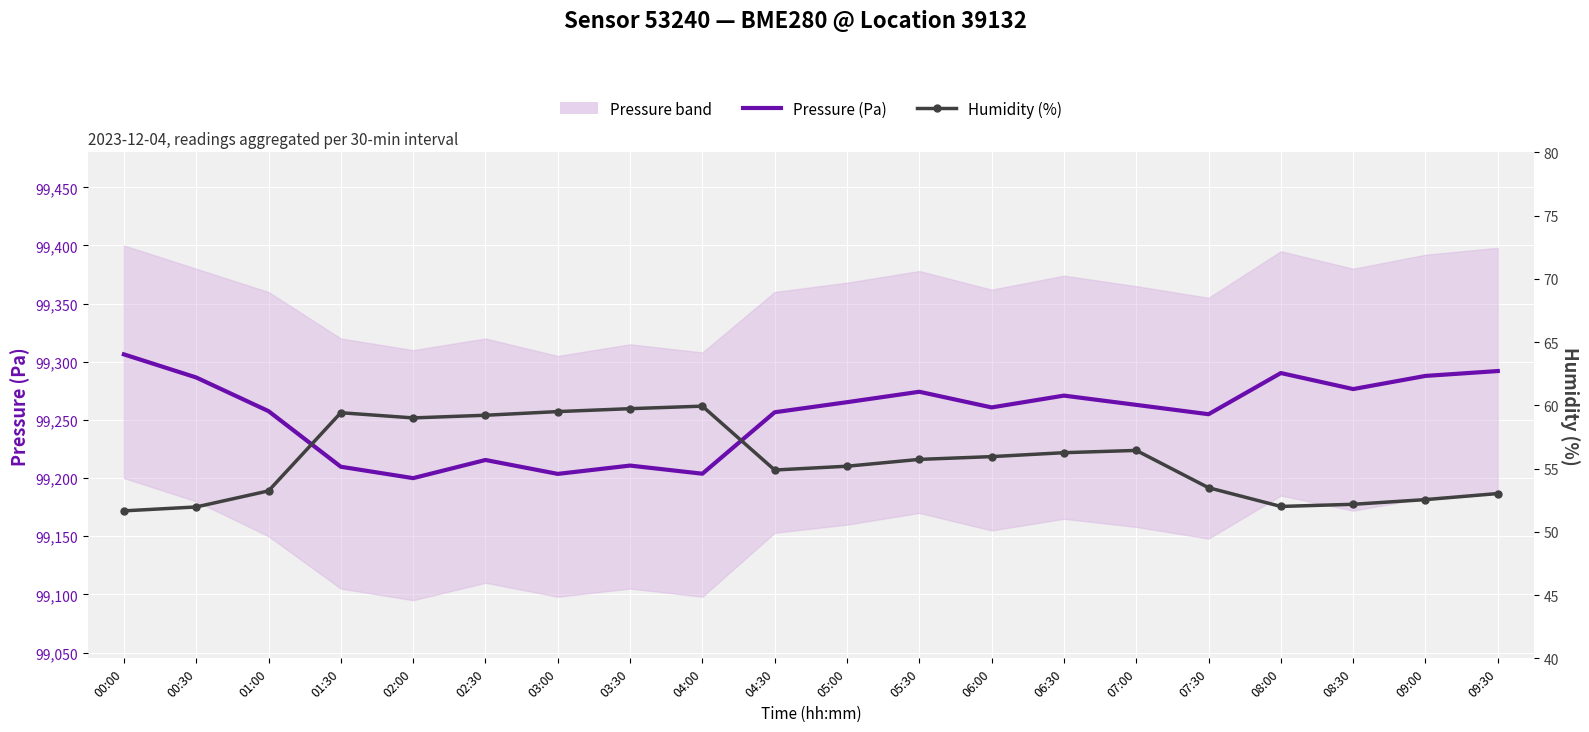

Count the number of categories in the chart.

20